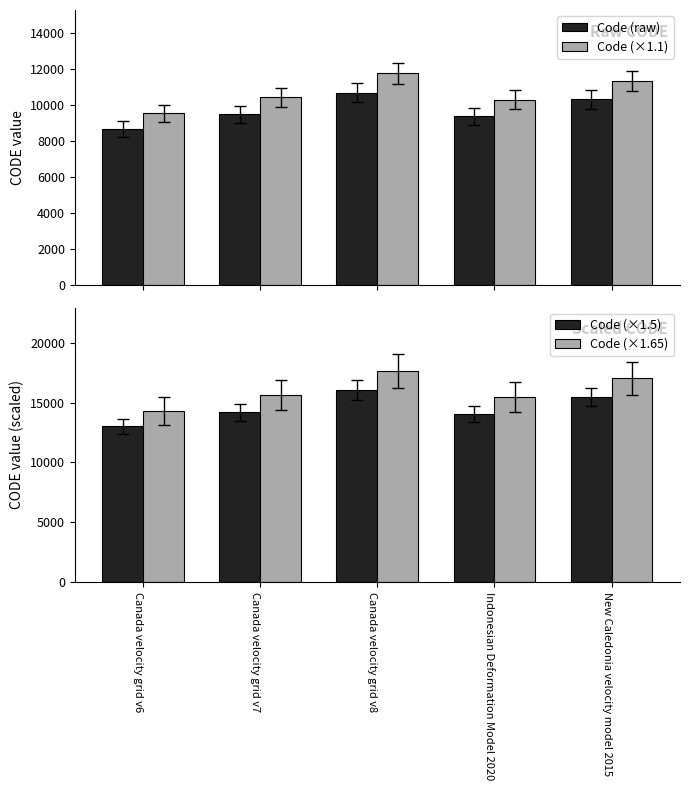

At which category is the sum across all series the highest?

Canada velocity grid v8